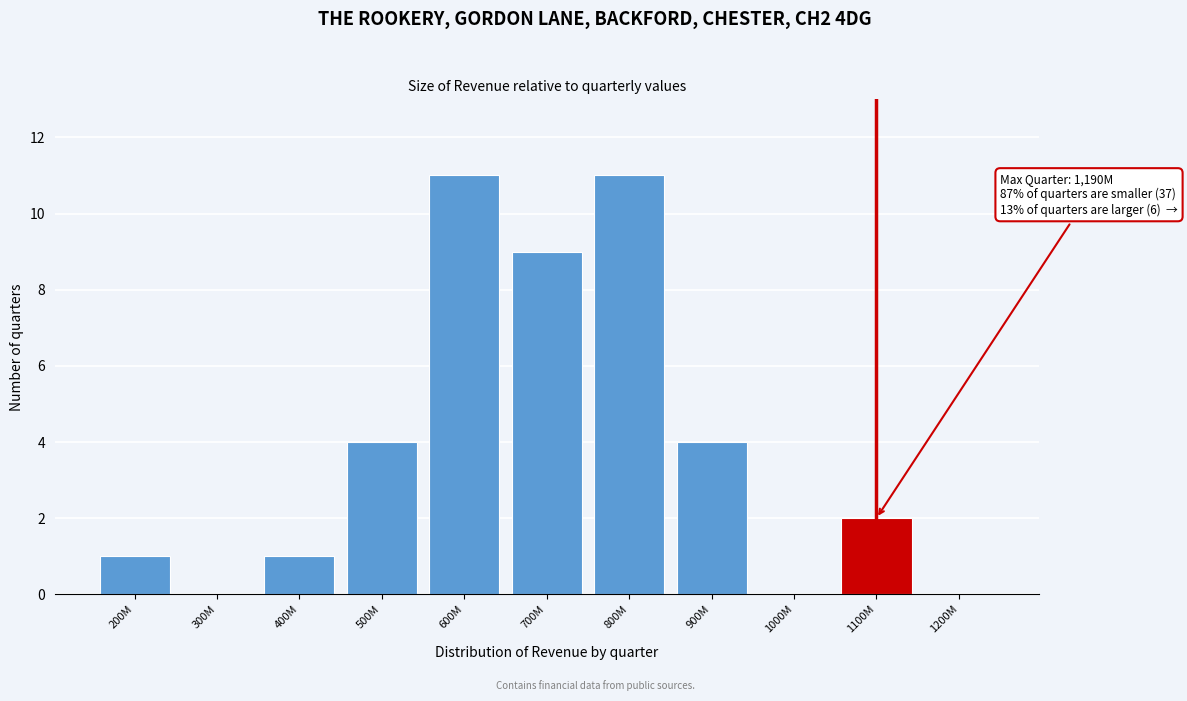

Reading right to left, transcribe all the data shown in this chart.

1200M=0	1100M=2	1000M=0	900M=4	800M=11	700M=9	600M=11	500M=4	400M=1	300M=0	200M=1